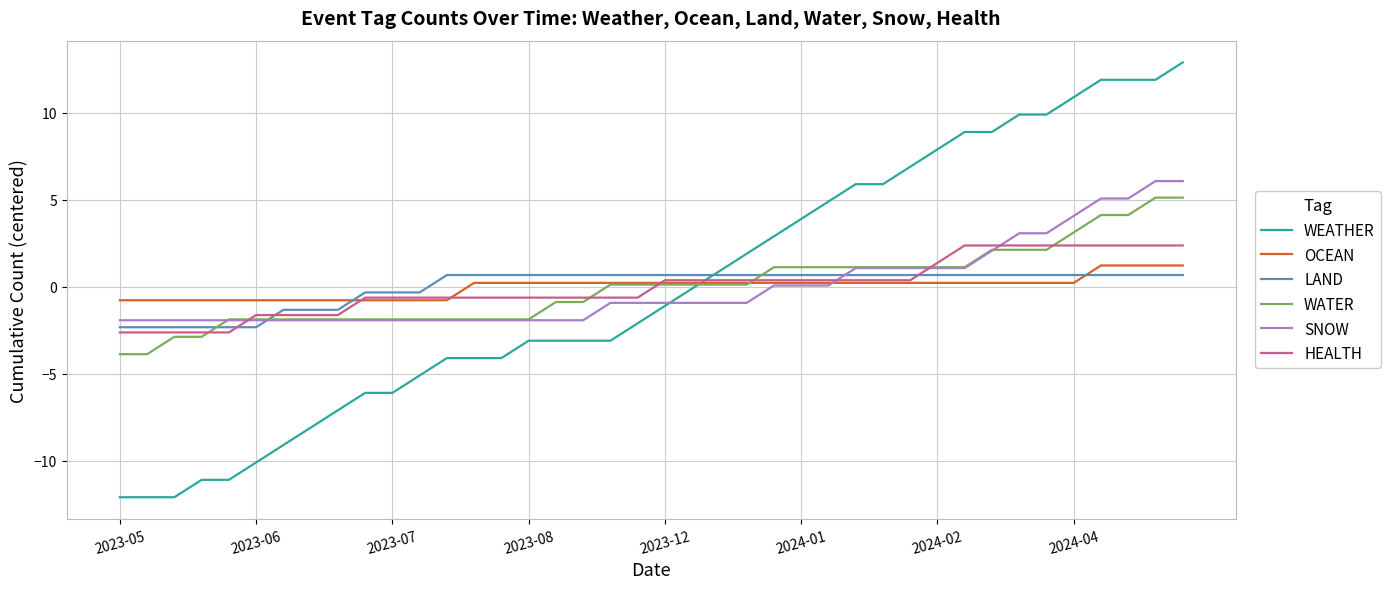

After their last crossing, which series has the higher values: LAND or SNOW?

SNOW